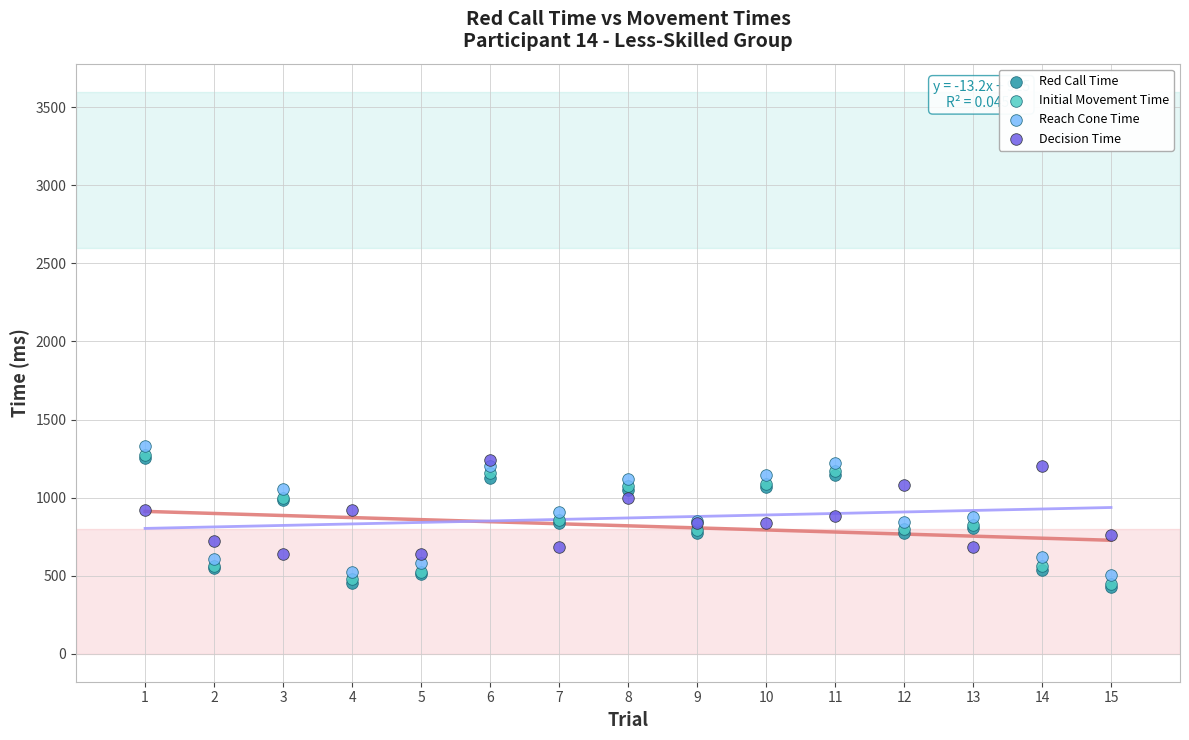

What are all the series names shown in the legend?

Red Call Time, Initial Movement Time, Reach Cone Time, Decision Time